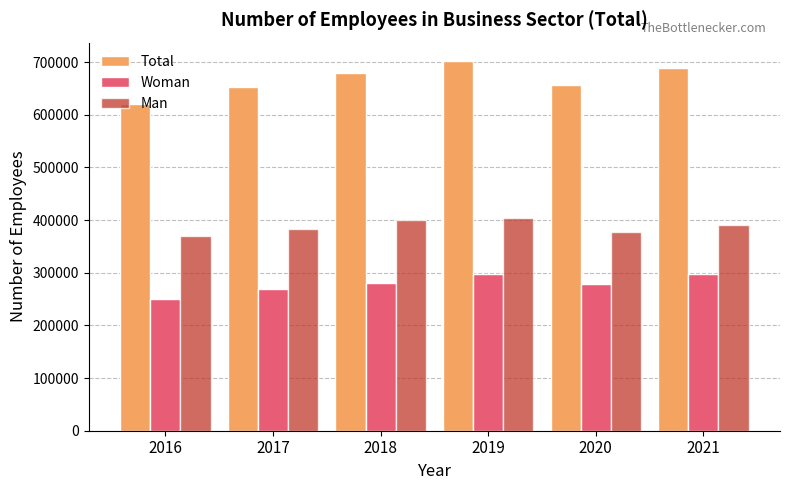

What value does the Woman series have at 2019?

297753